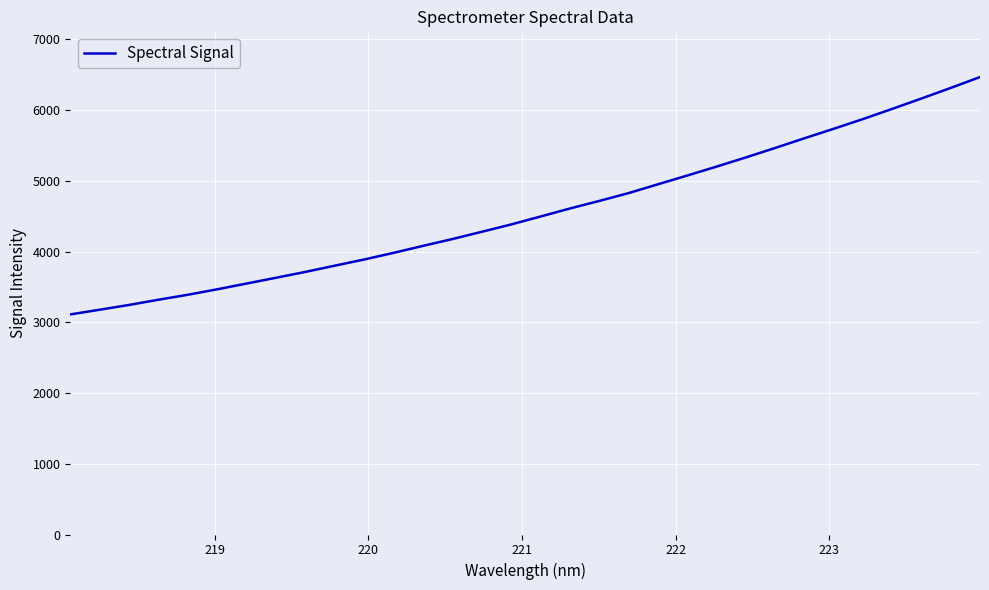

What is the difference between the maximum and minimum values?

3355.2